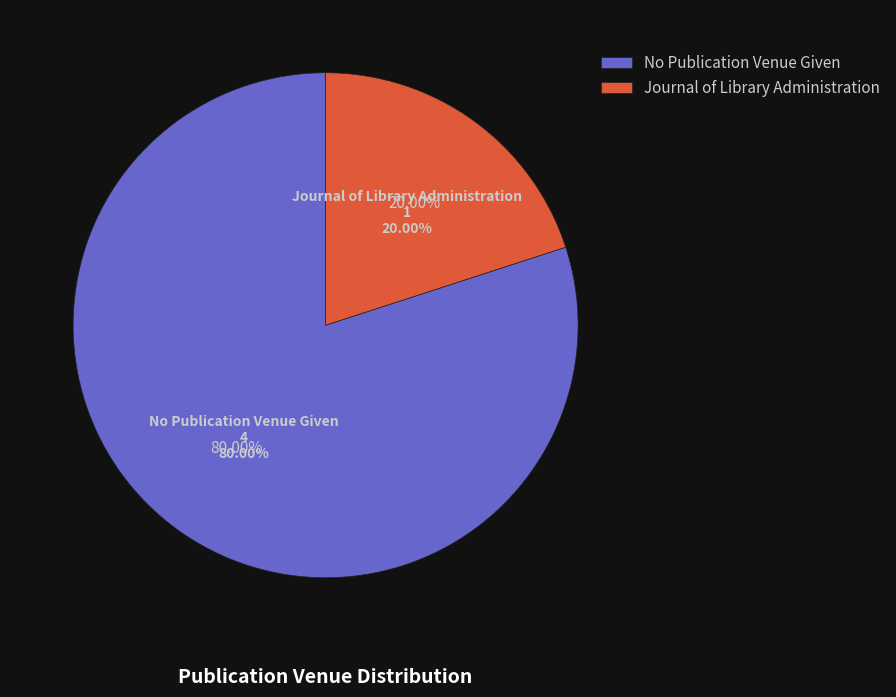

Is it true that Journal of Library Administration is 20% of the pie?

True